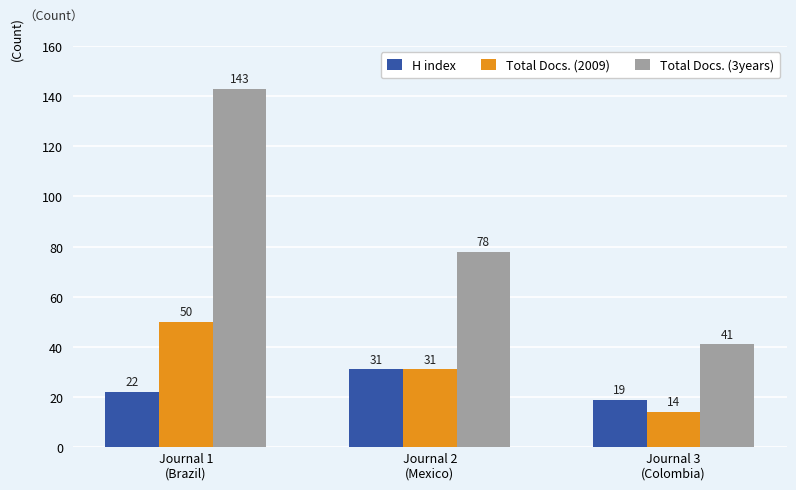

What are all the series names shown in the legend?

H index, Total Docs. (2009), Total Docs. (3years)